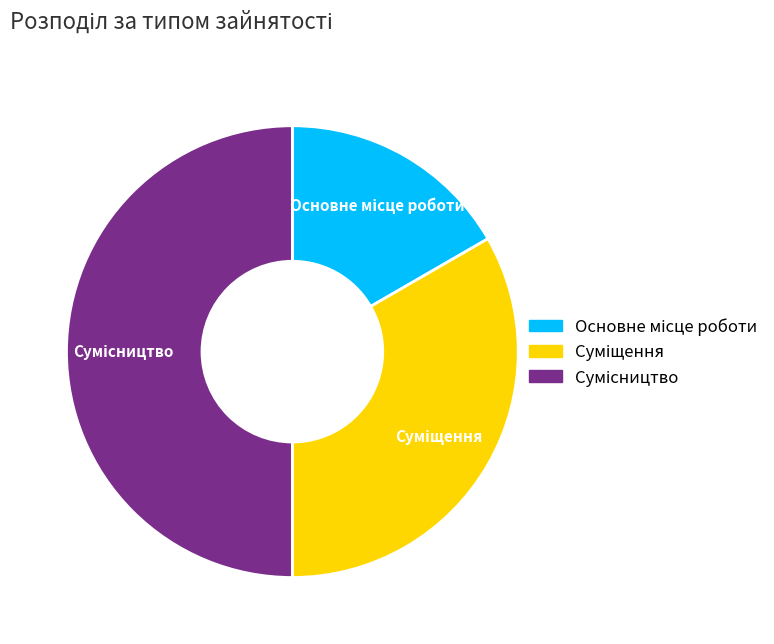

How many slices are in this pie chart?

3